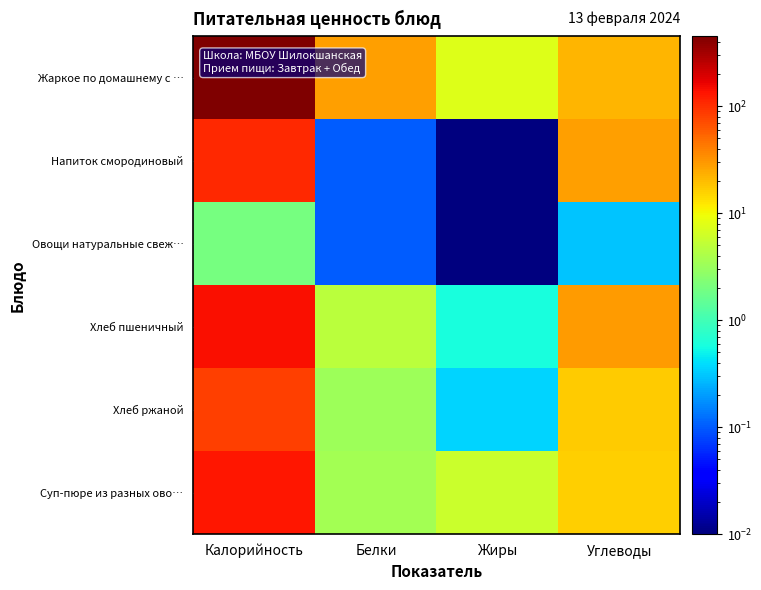

Which has a higher value, Углеводы or Калорийность?

Калорийность